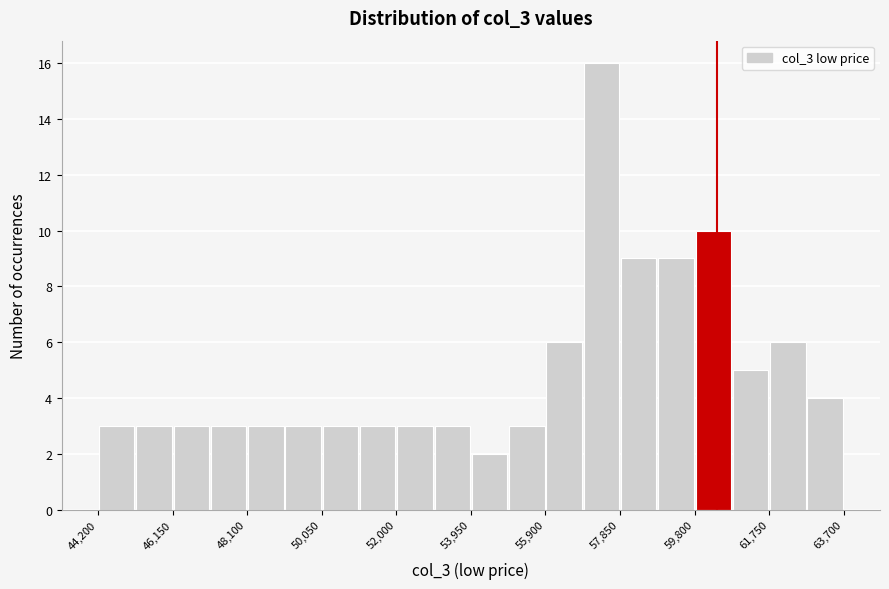

Which range on the x-axis has the tallest bar?

56800 to 57800